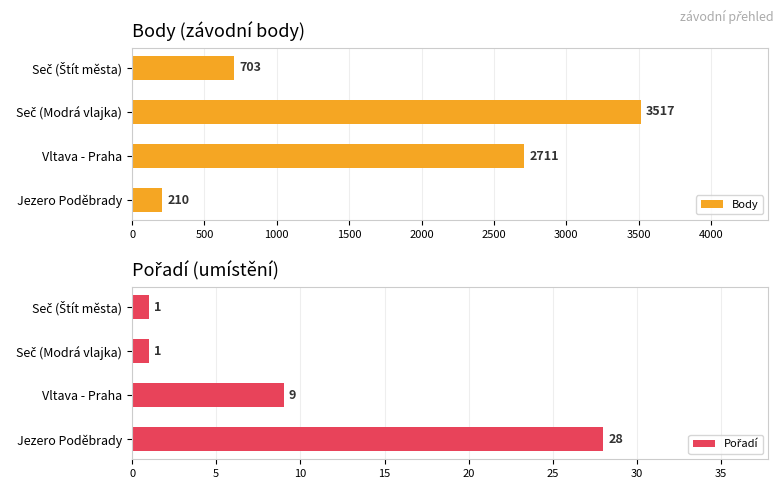

Is the value of Pořadí at 500 greater than the value of Body at 500?

No